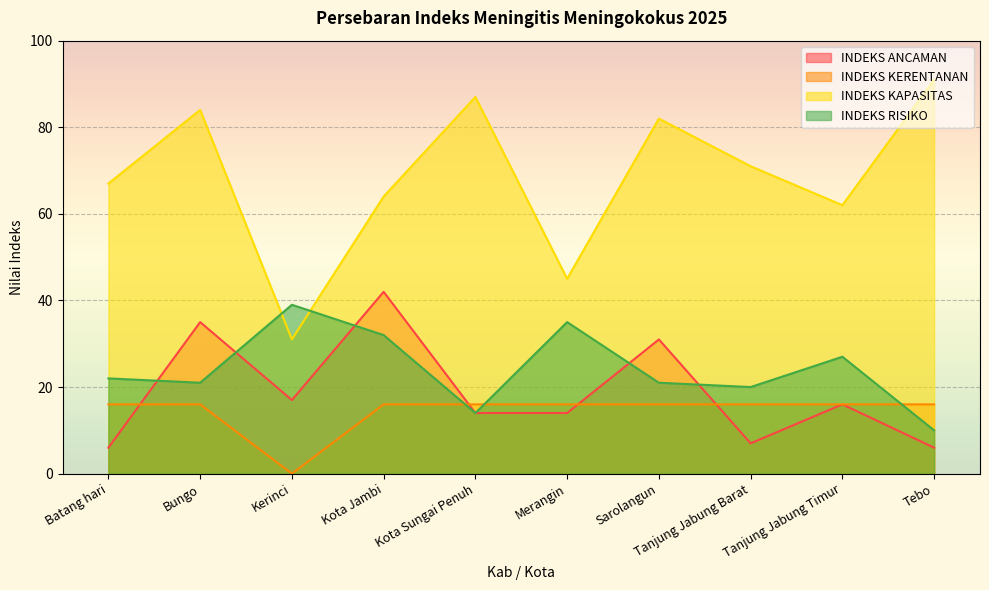

At which category does the chart reach its peak across all series?

Tebo